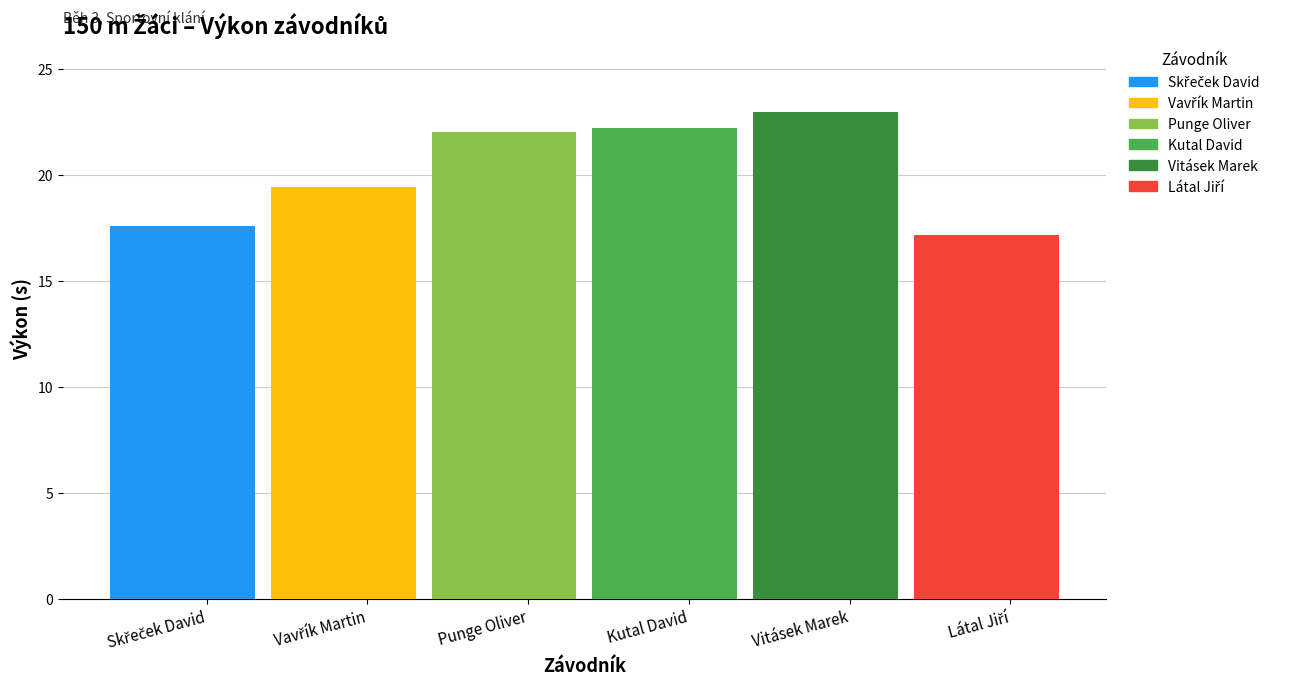

What is the minimum value shown in the chart?

17.2